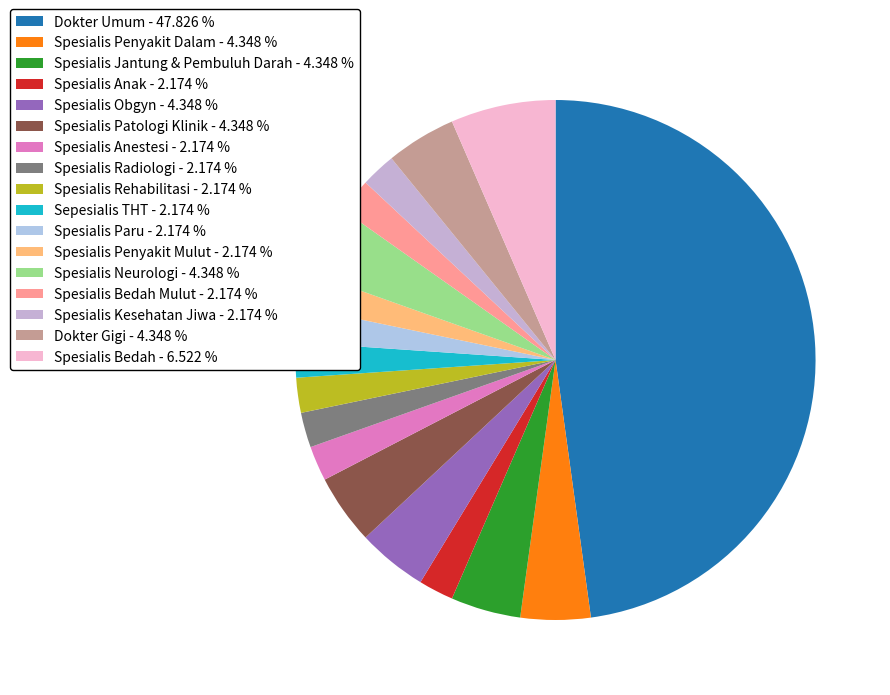

Which slice is the largest?

Dokter Umum - 47.826 %